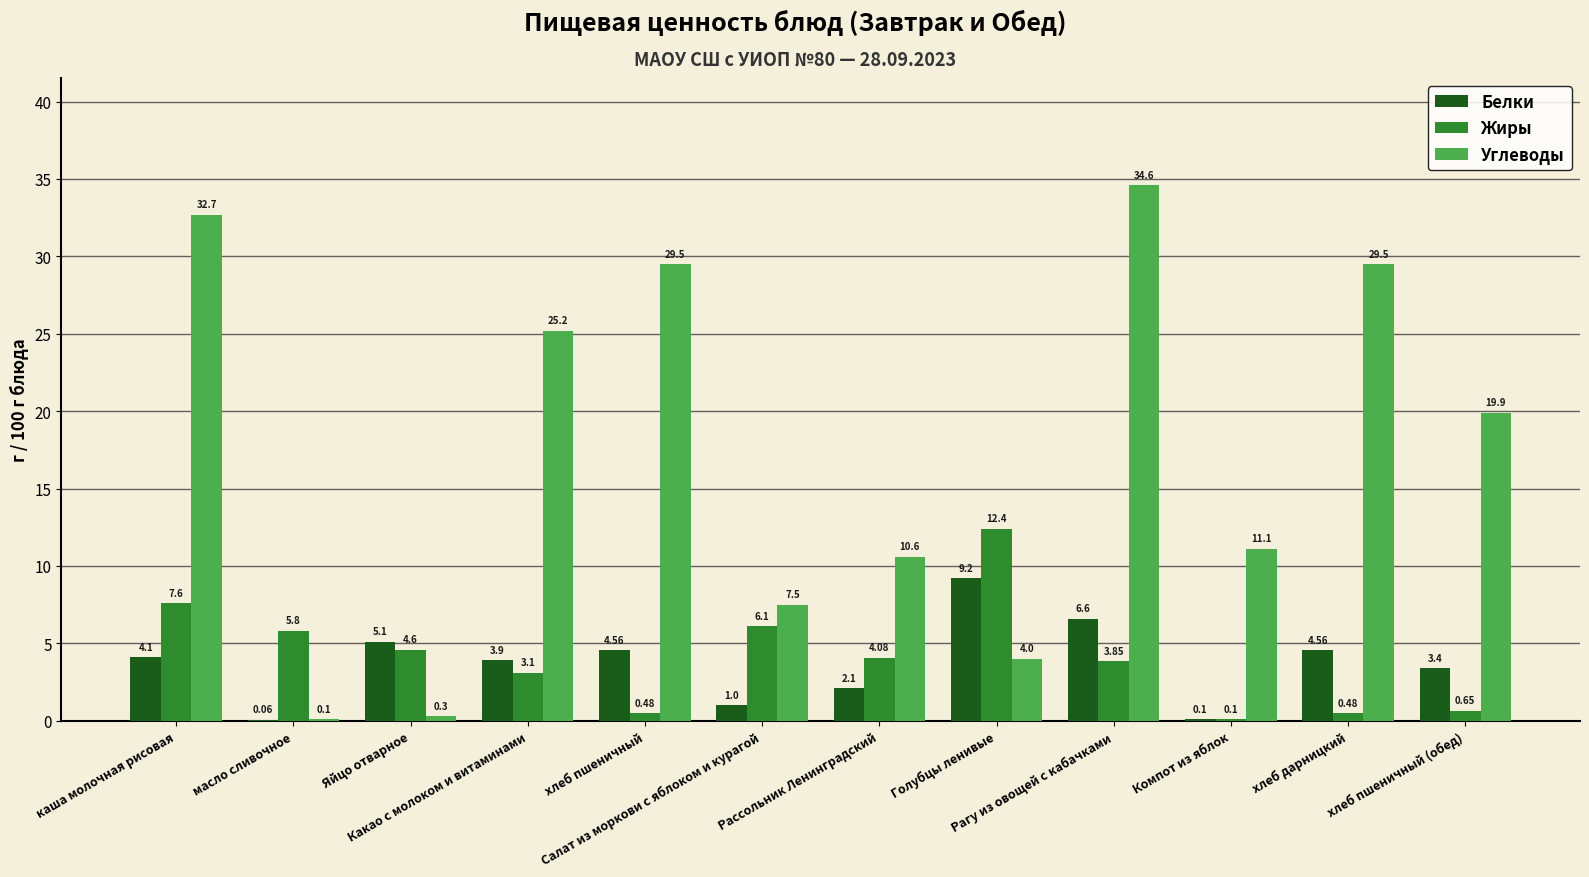

What is the maximum value for Углеводы?

34.6